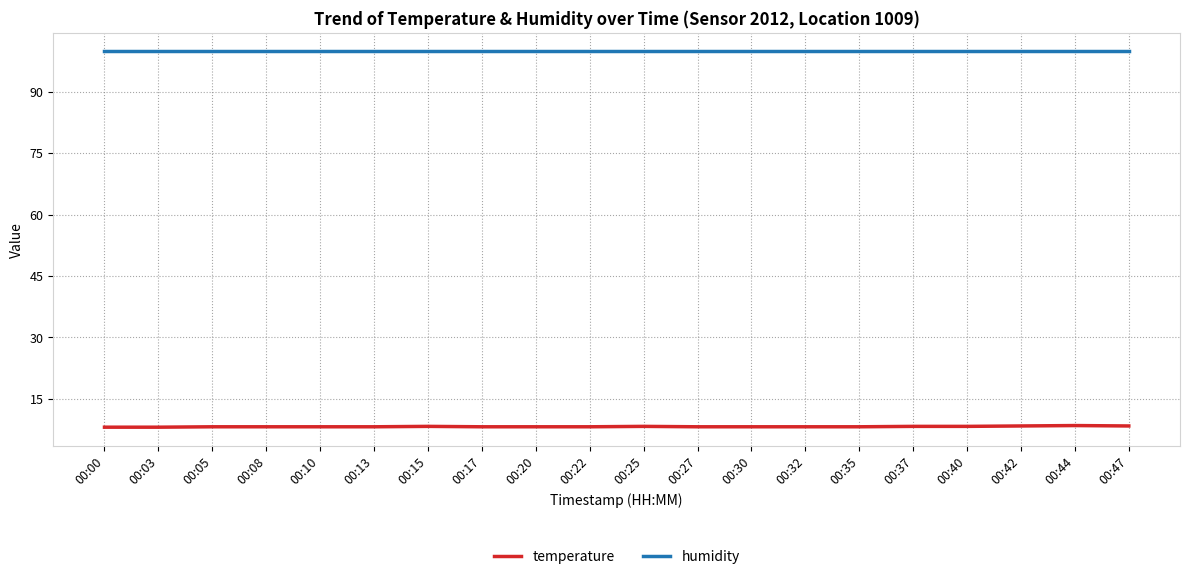

List the series in order of their overall mean, highest first.

humidity, temperature